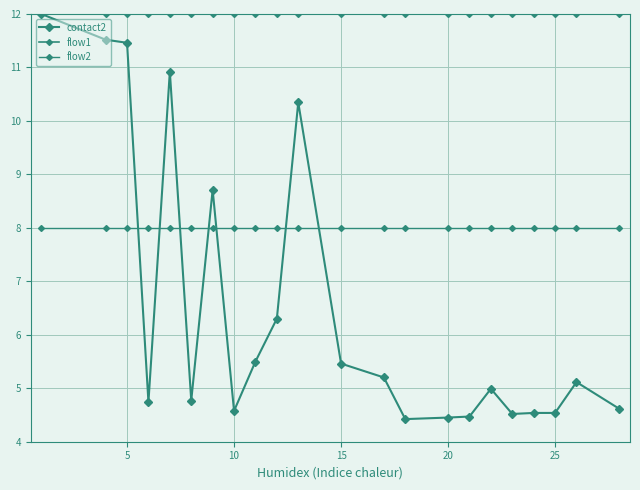

How many distinct data groups are displayed?

3